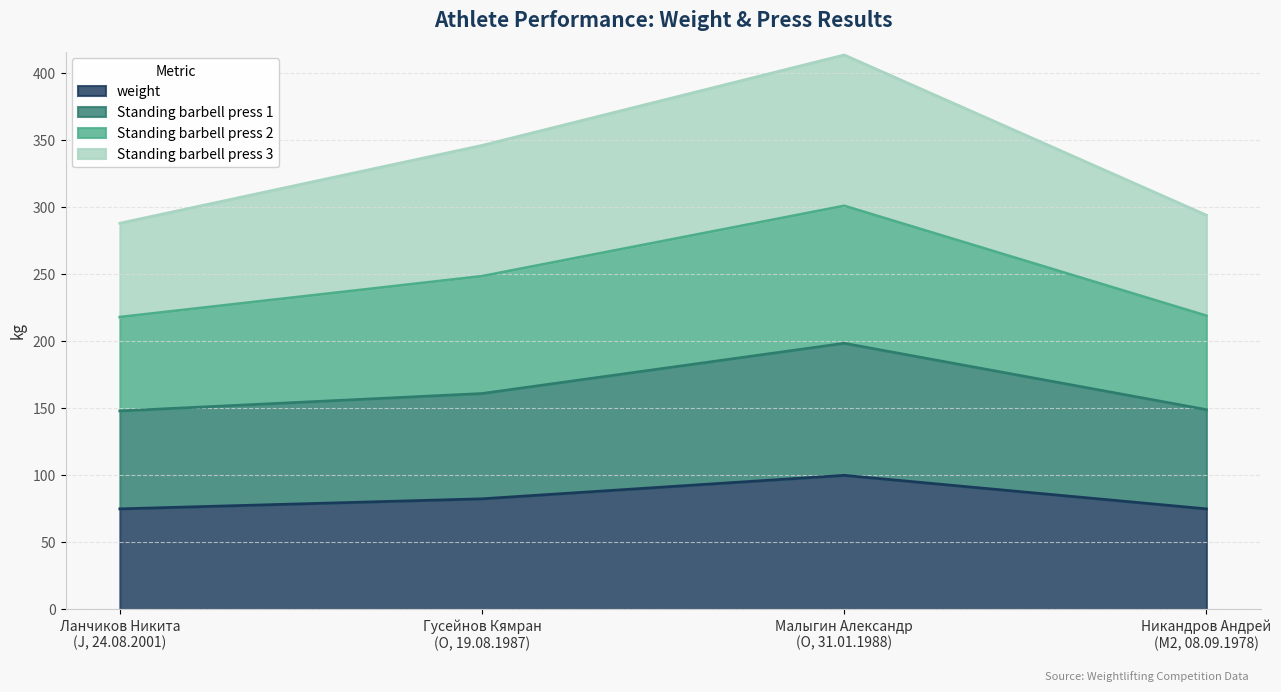

List the labels in order of Standing barbell press 1 value, smallest first.

Ланчиков Никита
(J, 24.08.2001), Никандров Андрей
(M2, 08.09.1978), Гусейнов Кямран
(O, 19.08.1987), Малыгин Александр
(O, 31.01.1988)